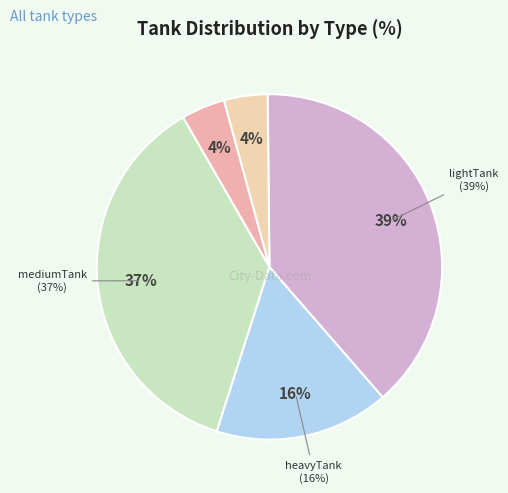

To the nearest percent, what is the difference between the mediumTank and AT-SPG slice percentages?

33%